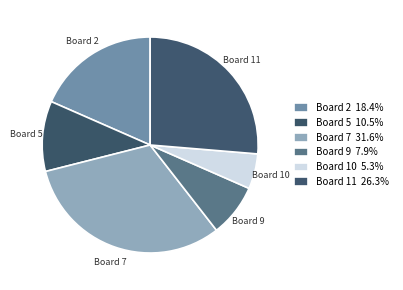

Rank the categories by value from lowest to highest.

Board 10, Board 9, Board 5, Board 2, Board 11, Board 7